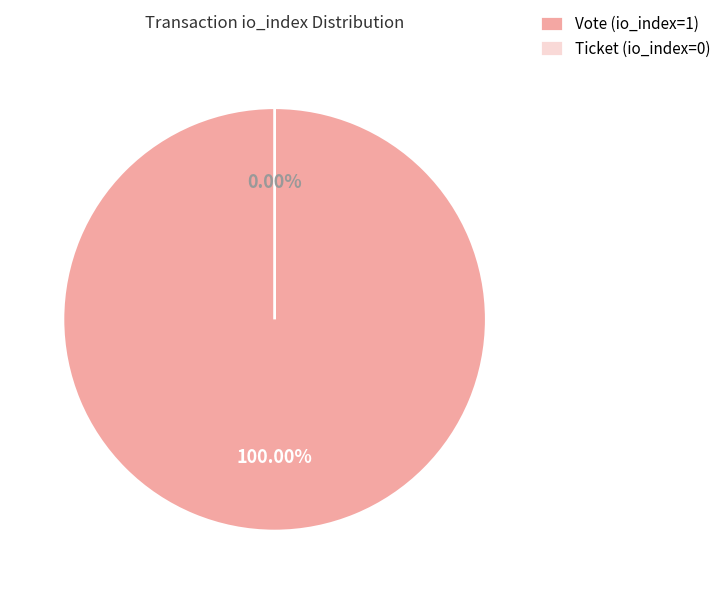

Combined, do Ticket (io_index=0) and Vote (io_index=1) account for over 50%?

Yes